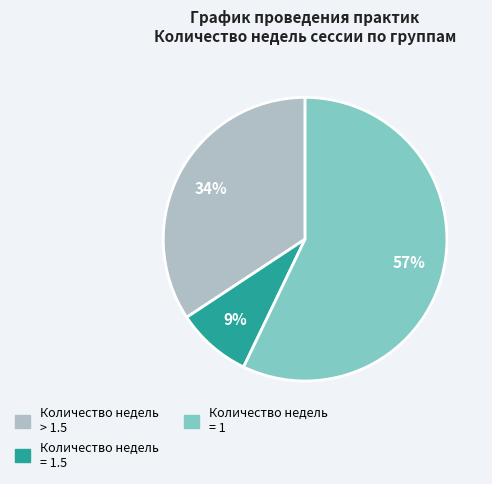

To the nearest percent, what is the average slice percentage?

33%